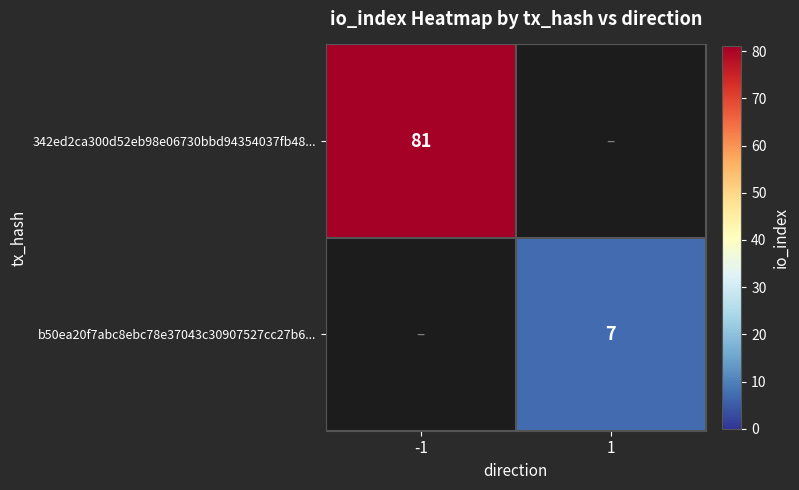

Is it true that 342ed2ca300d52eb98e06730bbd94354037fb48... equals 122 at -1?

False